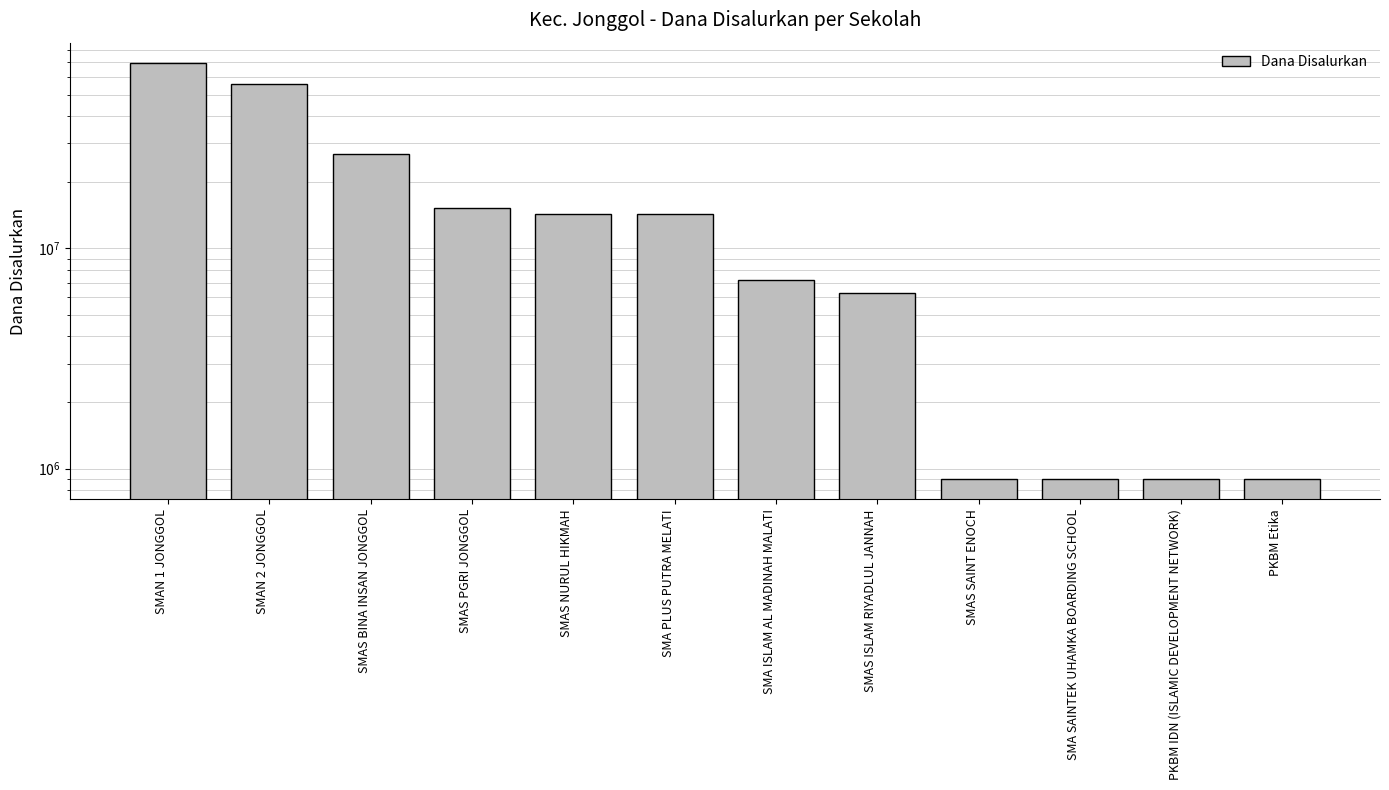

Which category has the lowest value across all series?

SMAS SAINT ENOCH